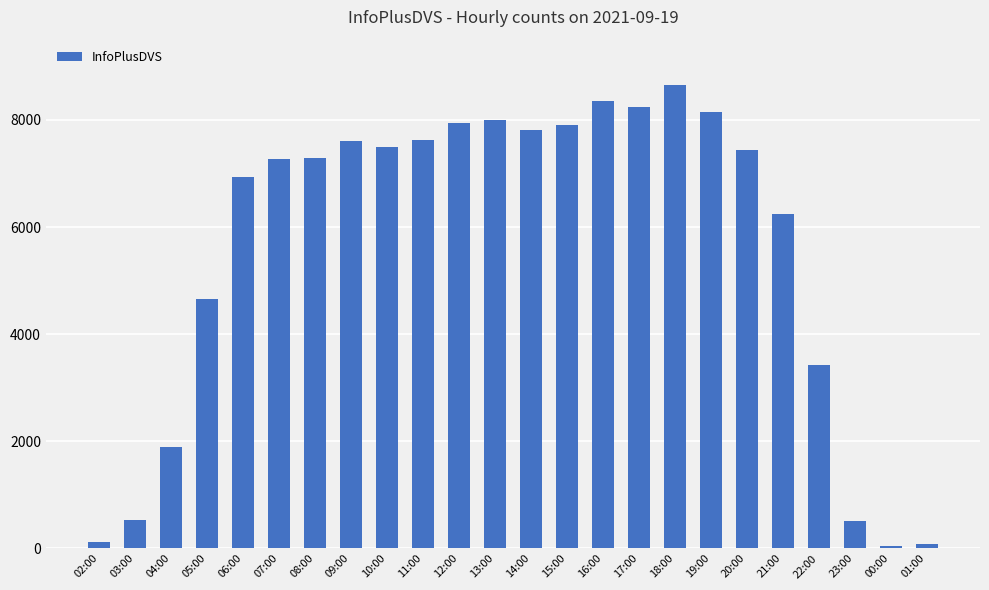

The value at 01:00 is 88. True or false?

True